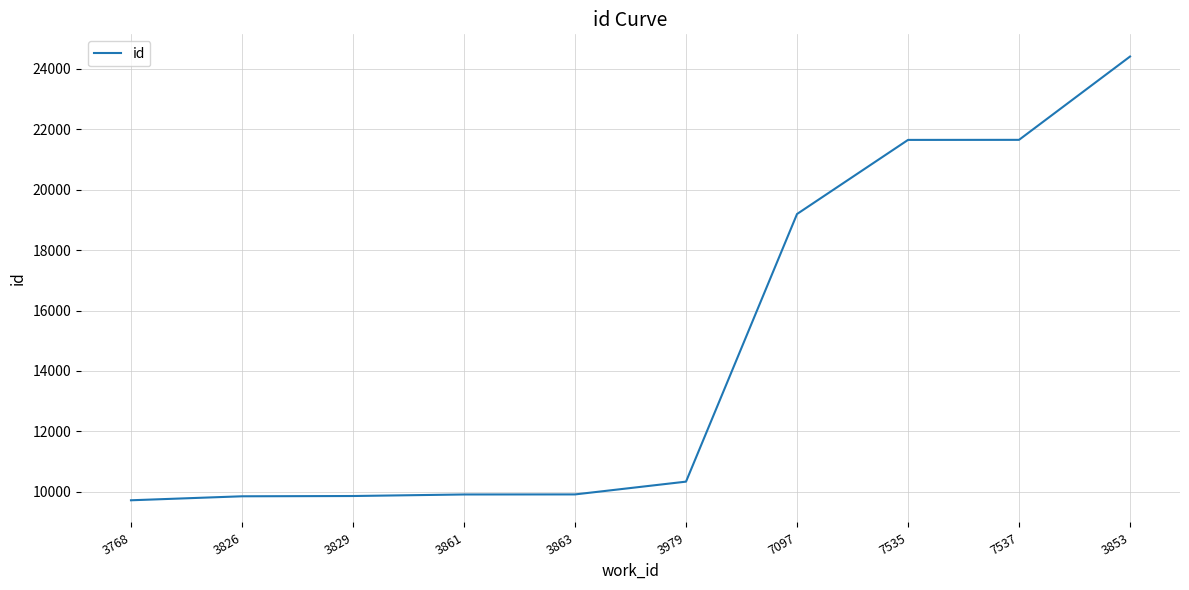

What is the change in value from 3861 to 7537?

+11738